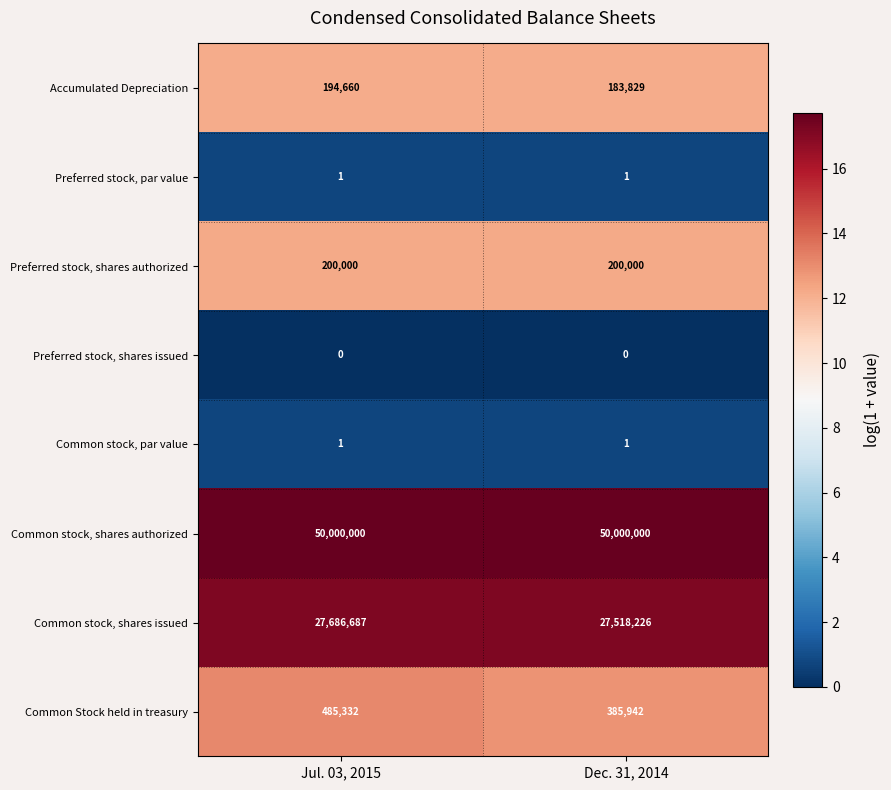

At which label does Common Stock held in treasury reach its peak?

Jul. 03, 2015